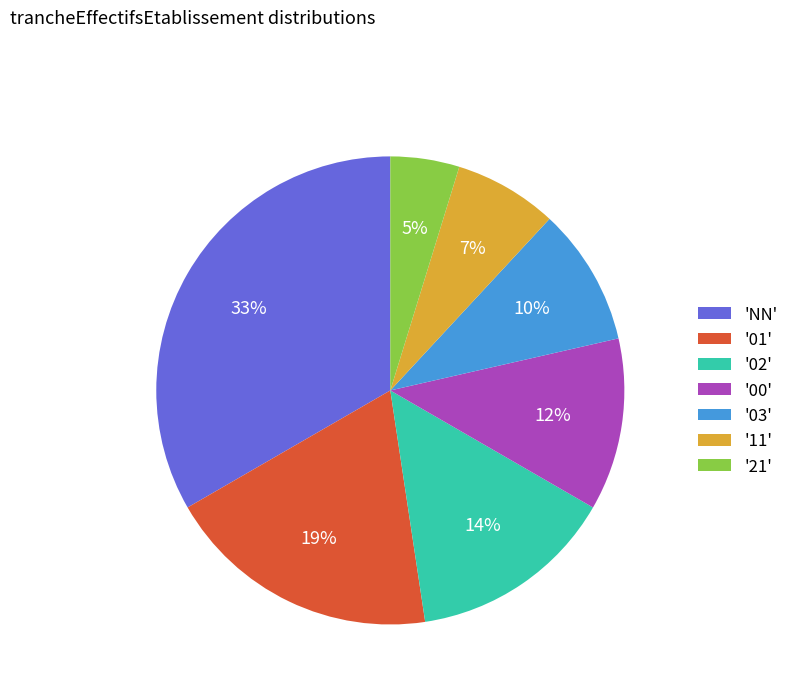

The '02' slice represents 23% of the pie. True or false?

False